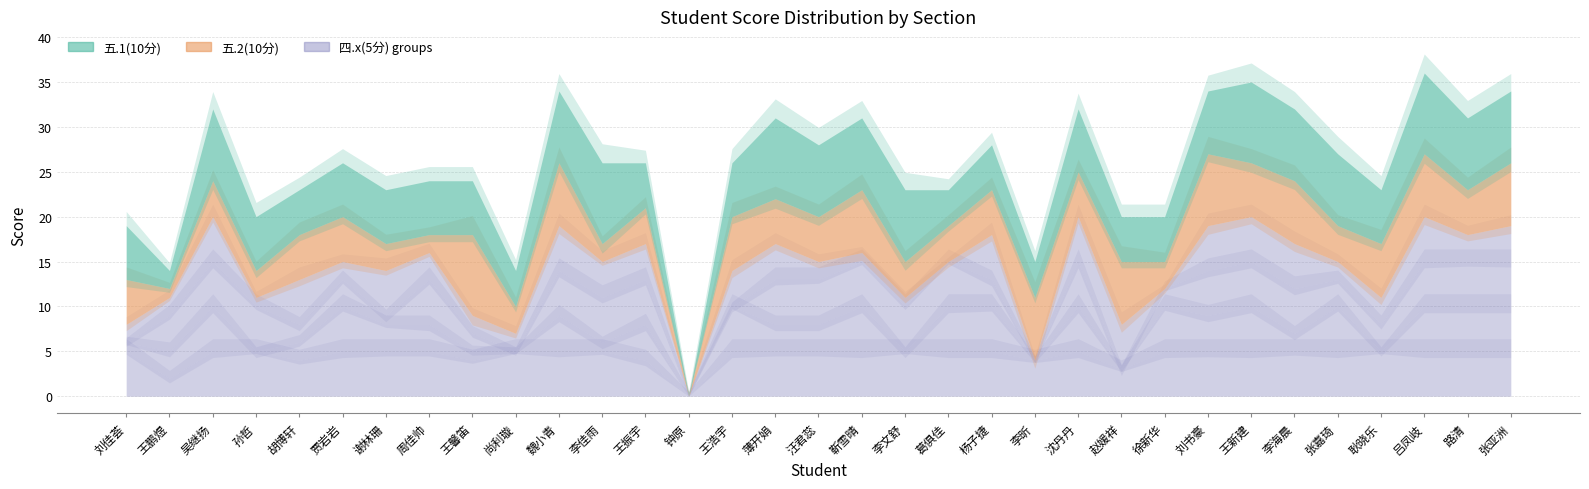

Is the value of 四.3(5分) at 张嘉琦 greater than the value of 四.2(5分) at 汪君蕊?

No